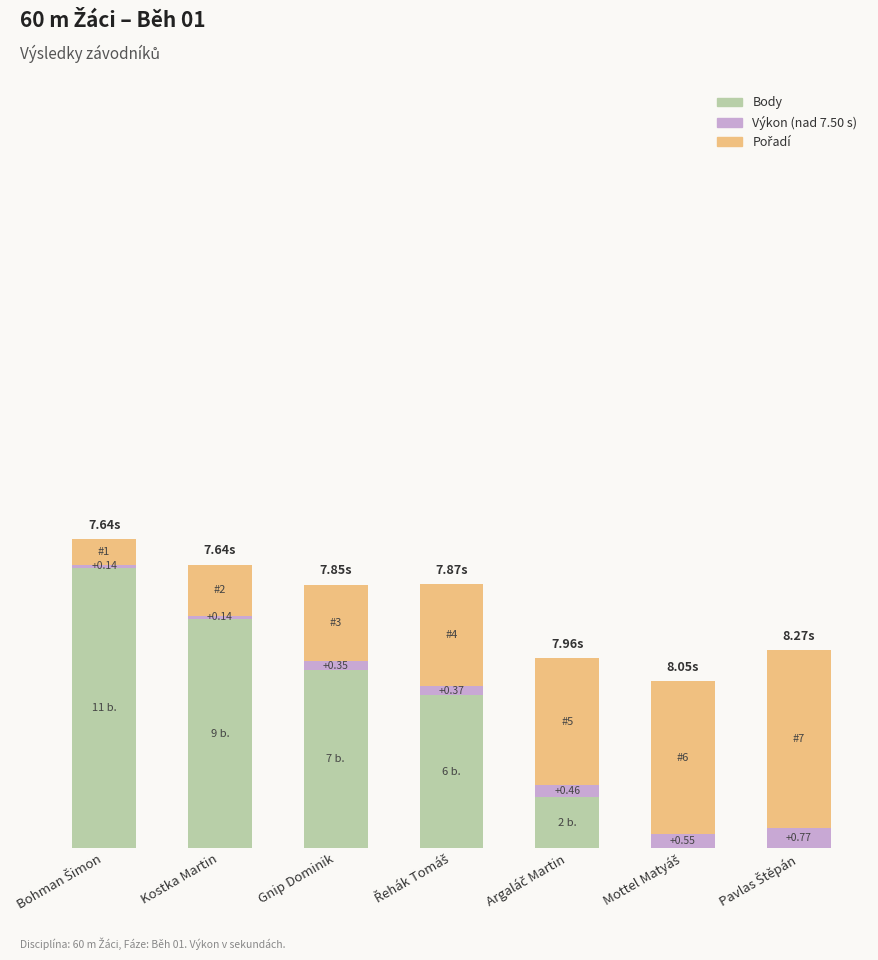

Are the bars horizontal?

No